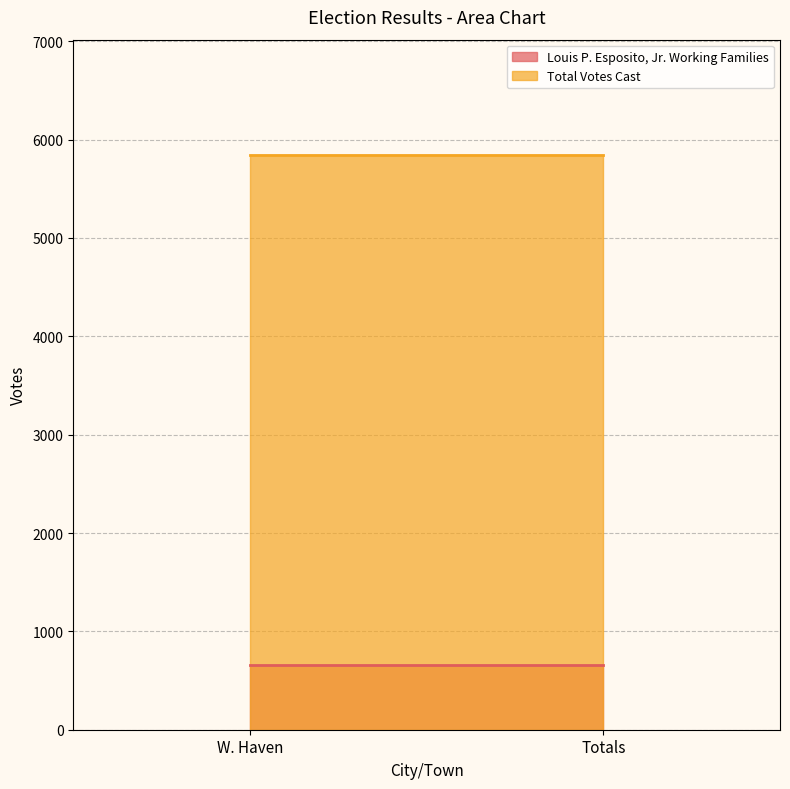

Rank the series at Totals from highest to lowest value.

Total Votes Cast, Louis P. Esposito, Jr. Working Families